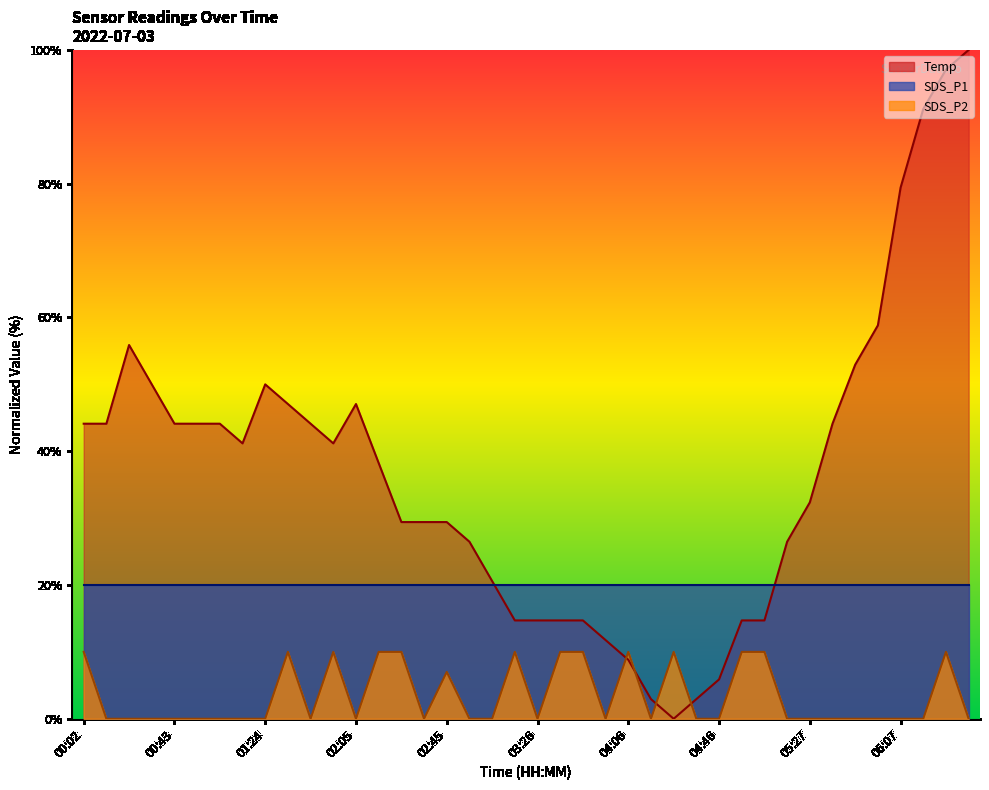

Where is Temp nearest to the value 50?

00:33